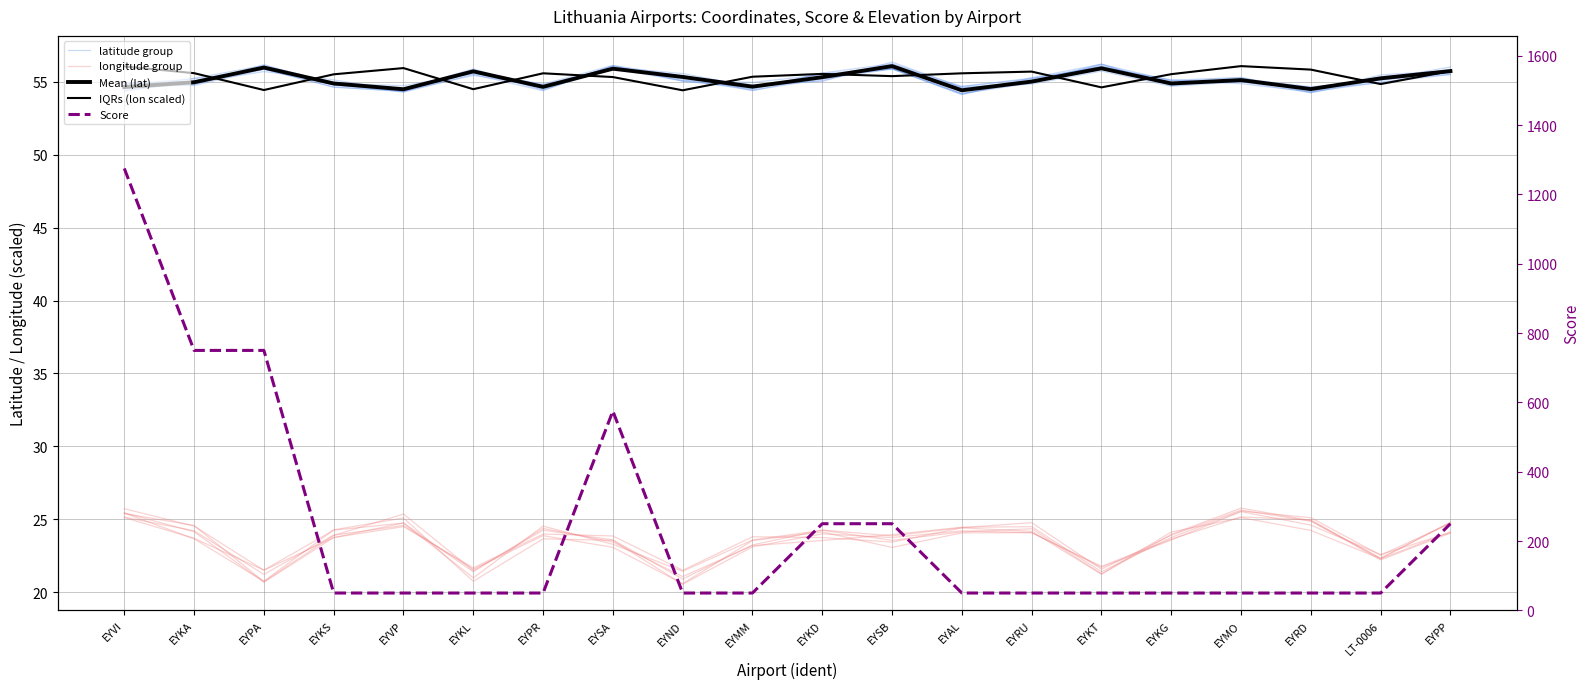

Is this an area chart (filled region under the line)?

No